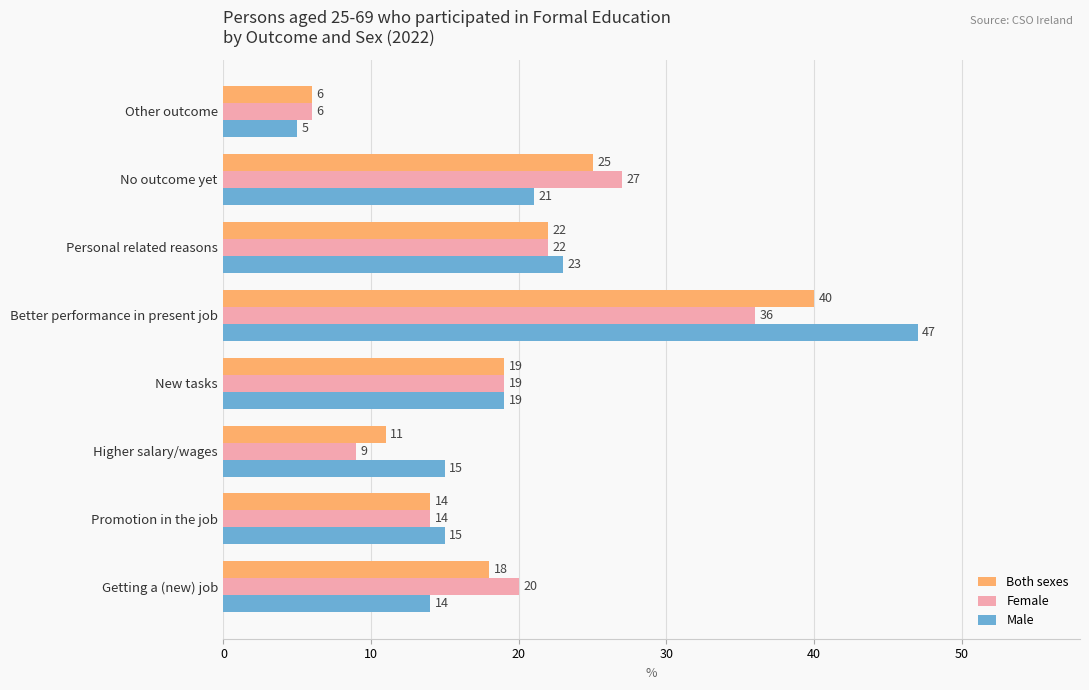

Which series has the largest range (max minus min)?

Male